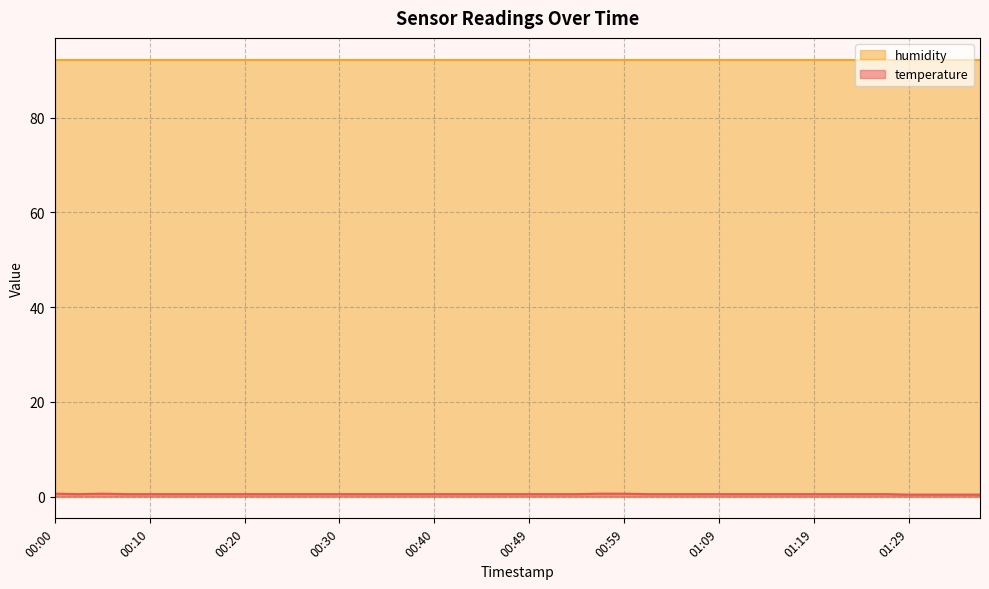

List the labels in order of value, largest first.

00:00, 00:05, 00:57, 00:59, 00:03, 00:08, 00:10, 00:13, 00:15, 00:17, 00:20, 00:22, 00:25, 00:27, 00:30, 00:32, 00:35, 00:37, 00:40, 00:42, 00:44, 00:47, 00:49, 00:52, 00:54, 01:02, 01:04, 01:07, 01:09, 01:11, 01:14, 01:16, 01:19, 01:21, 01:24, 01:26, 01:29, 01:31, 01:34, 01:36